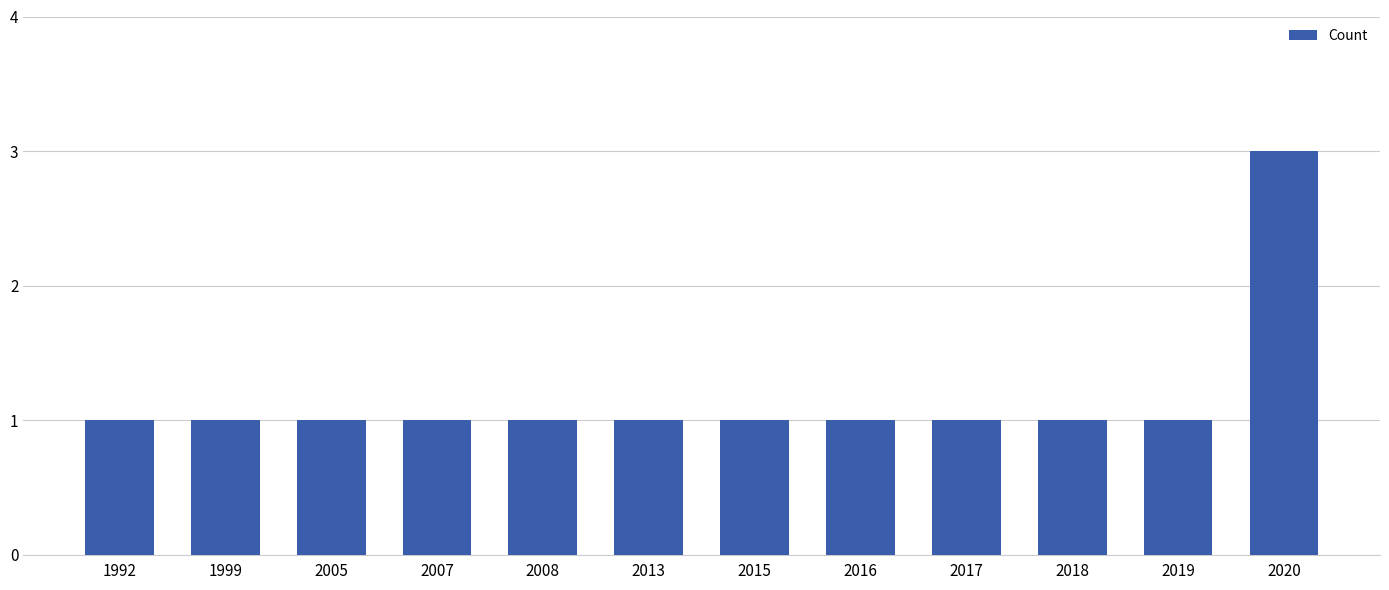

What is the difference between the maximum and minimum values?

2